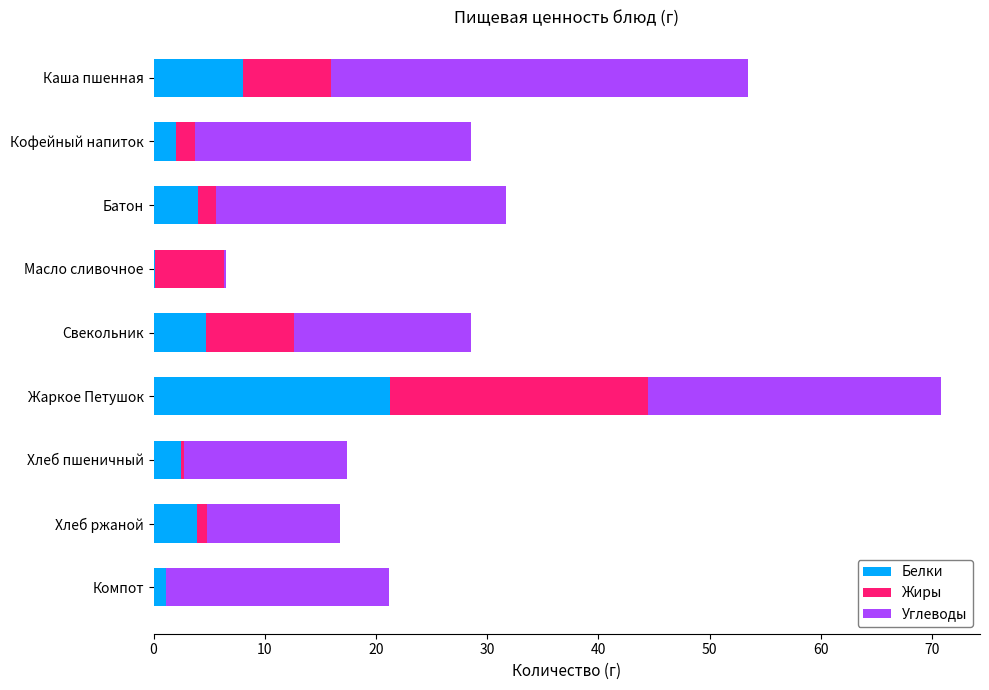

At which category is the sum across all series the highest?

Жаркое Петушок